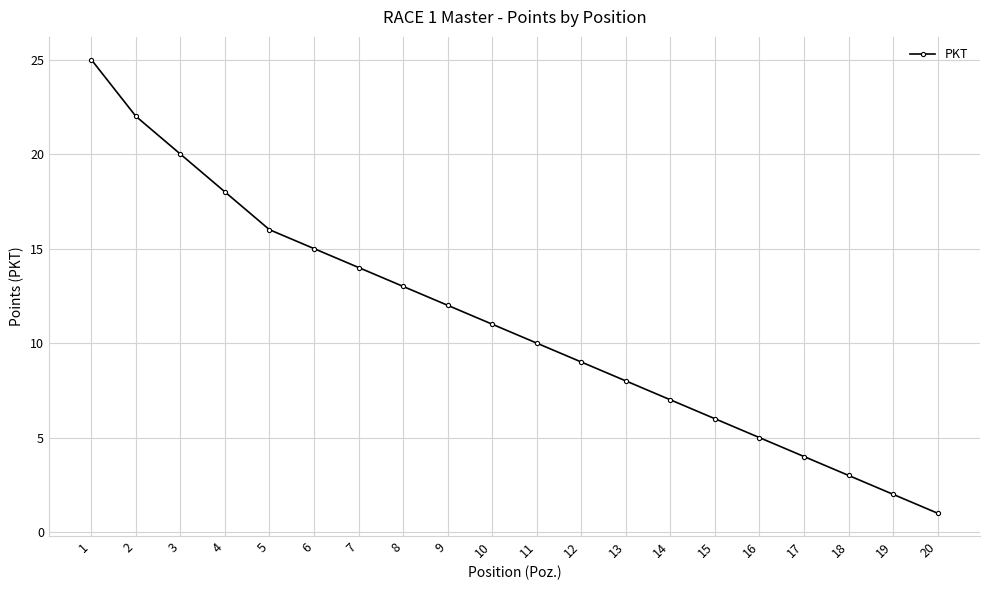

What is the smallest value displayed?

1